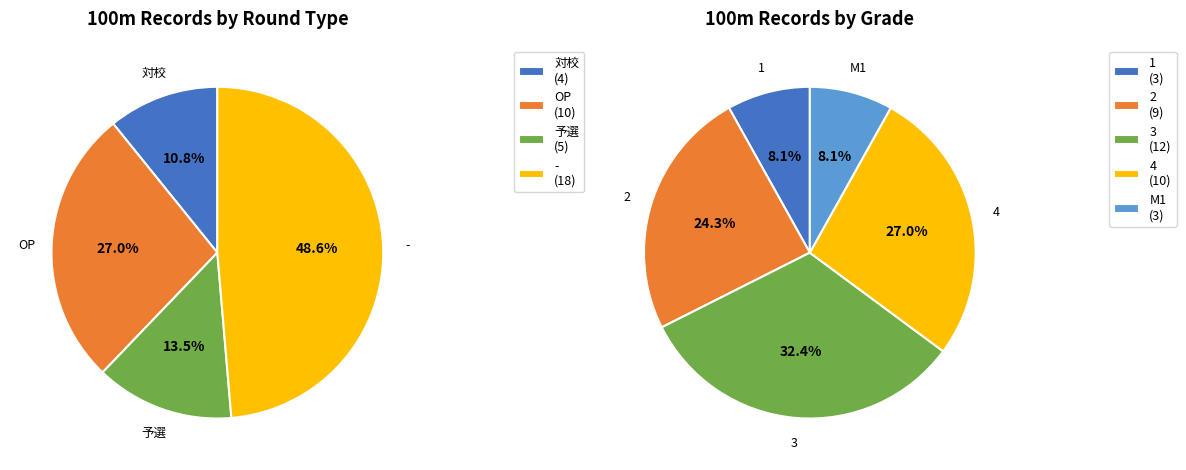

Does 2 represent more than half of the total?

No